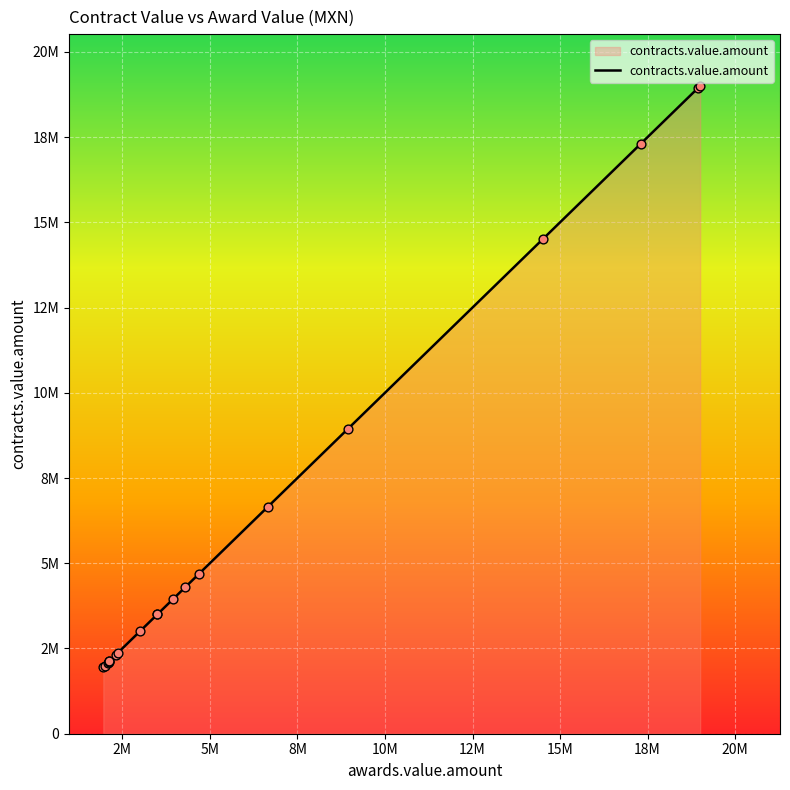

What is the change in value from 12 to 19?

-411981